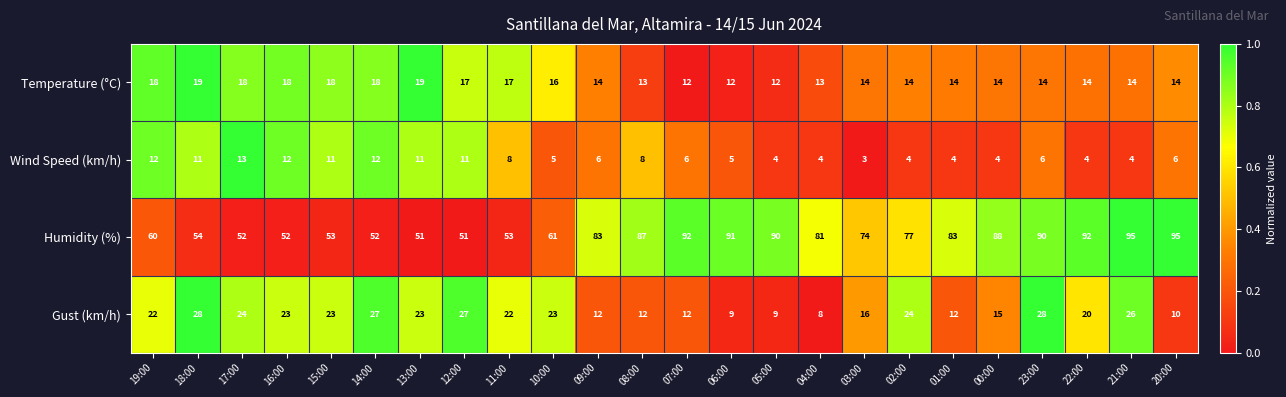

How many distinct data groups are displayed?

4